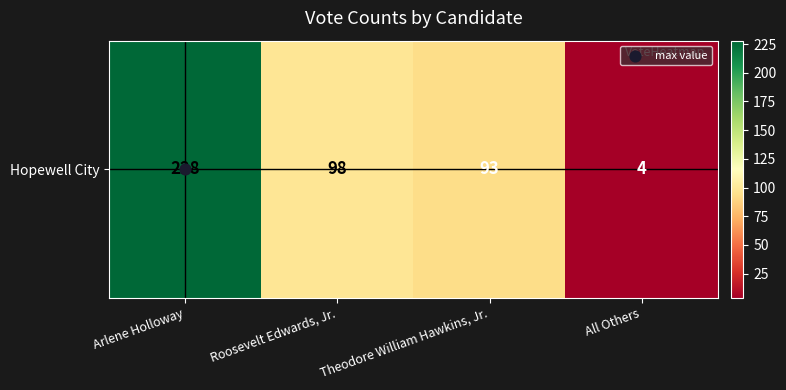

Rank the categories by value from highest to lowest.

Arlene Holloway, Roosevelt Edwards, Jr., Theodore William Hawkins, Jr., All Others